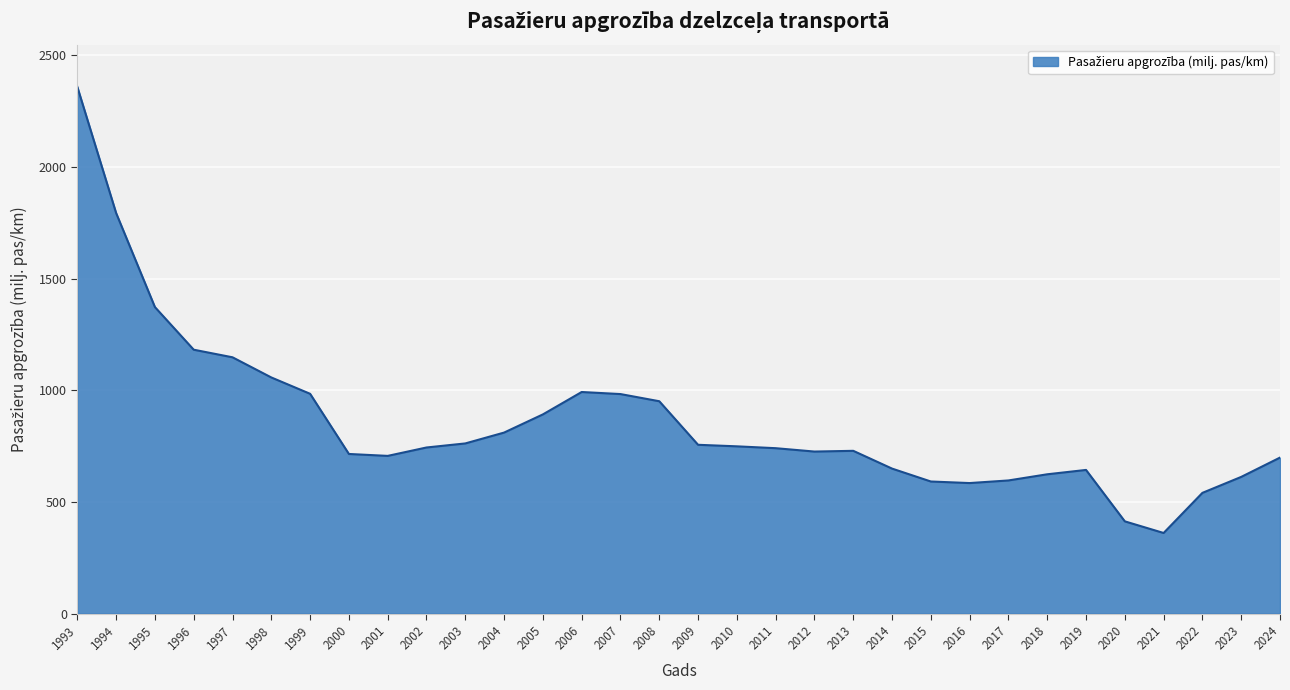

Read the value at 2022.

540.5